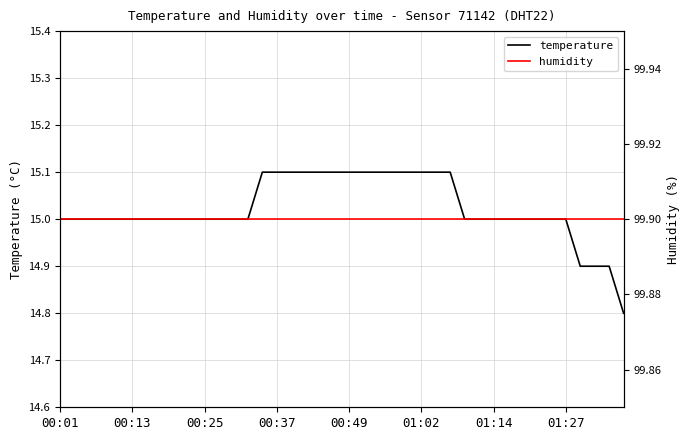

What is the maximum value for temperature?

15.1